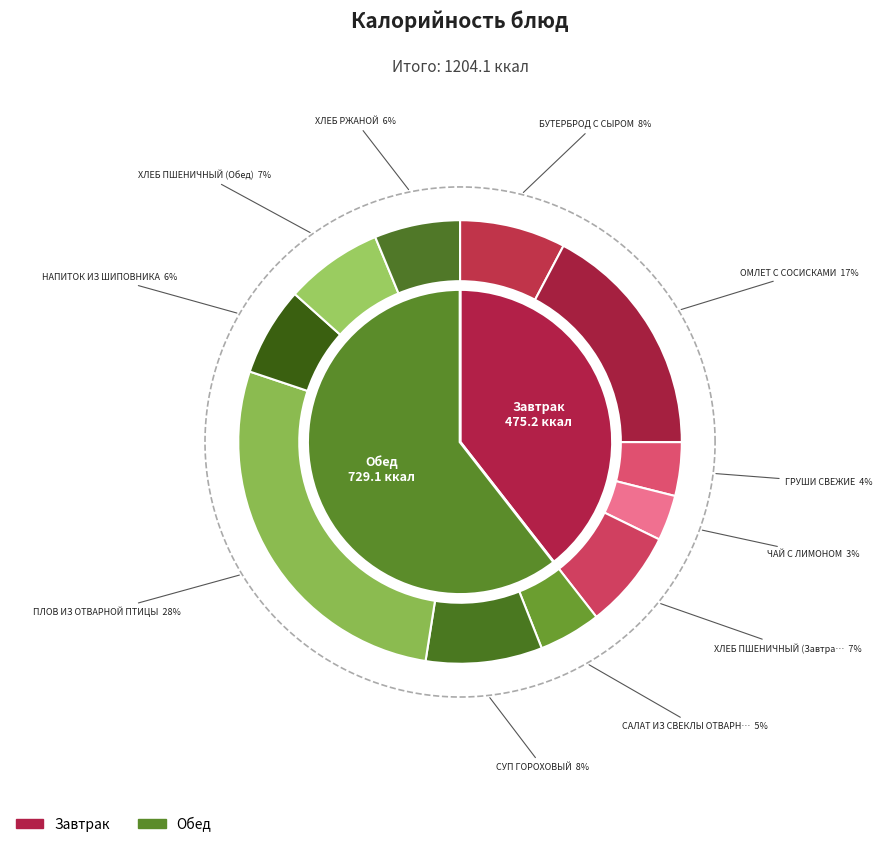

Does САЛАТ ИЗ СВЕКЛЫ ОТВАРНОЙ account for over 50% of the chart?

No